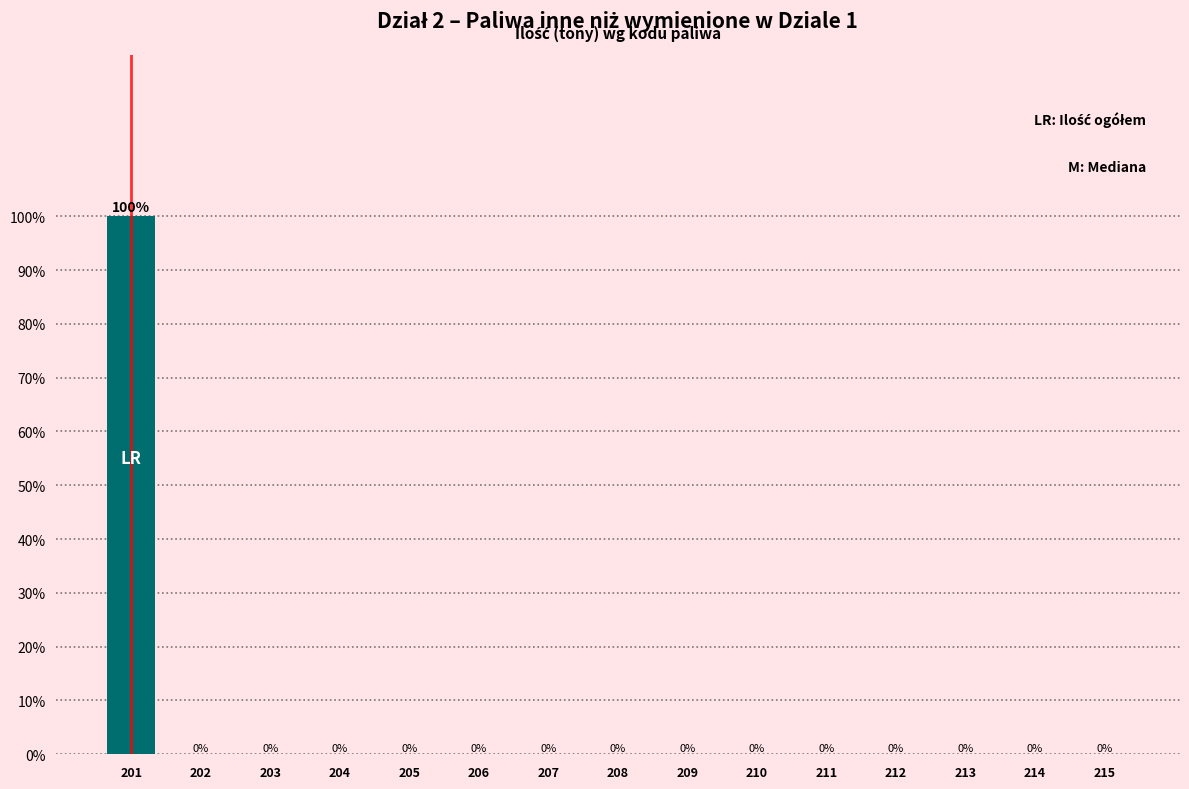

Reading left to right, list all the values displayed in this chart.

201=100	202=0	203=0	204=0	205=0	206=0	207=0	208=0	209=0	210=0	211=0	212=0	213=0	214=0	215=0